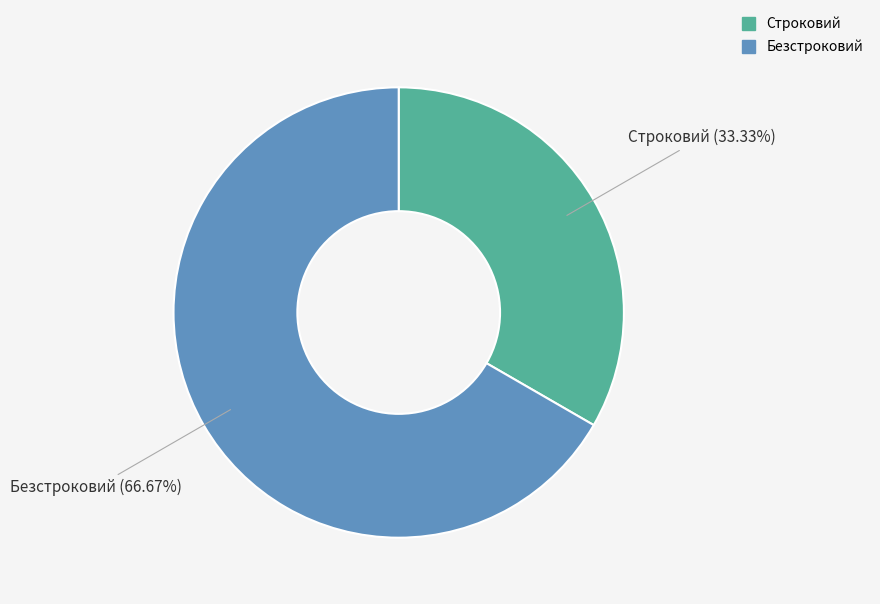

To the nearest percent, what portion does Безстроковий represent?

67%